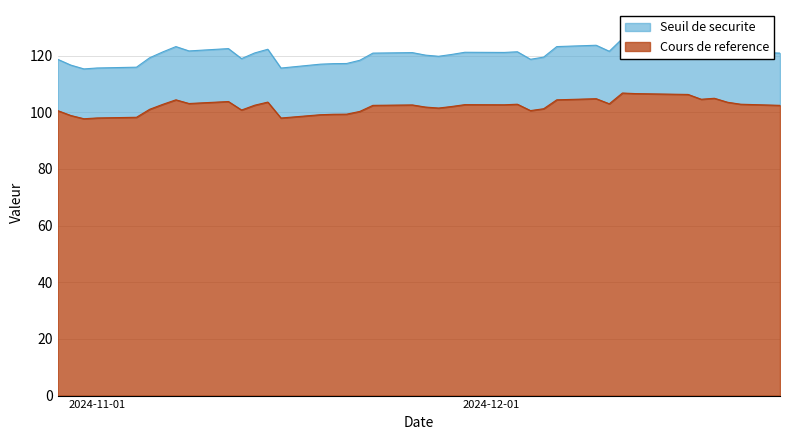

How many data points does each series have?

39